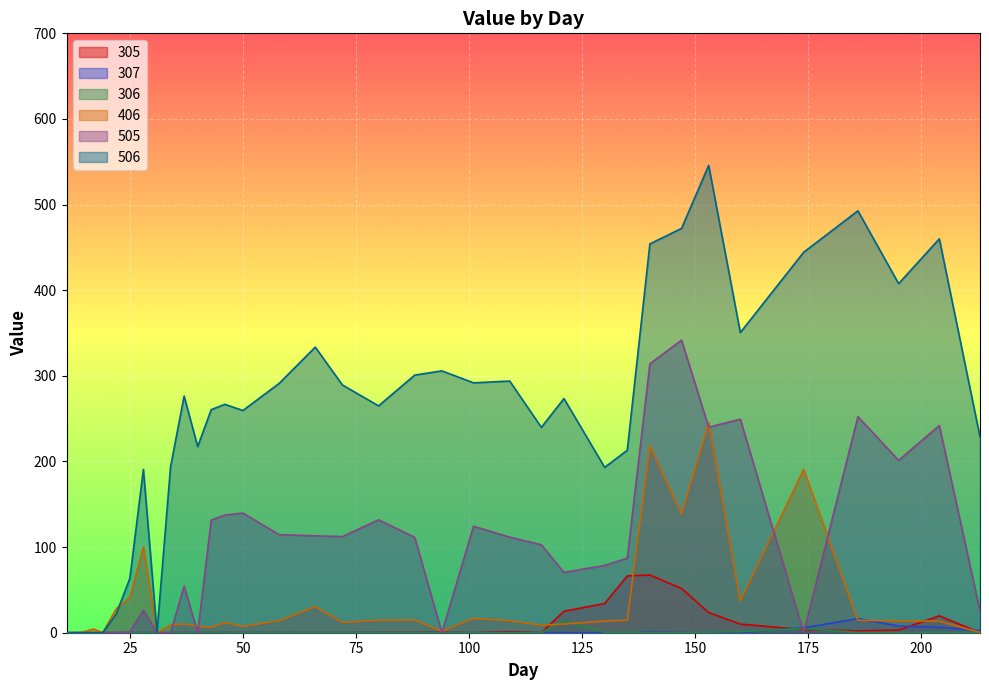

Which series changed the most between 31 and 147?

506